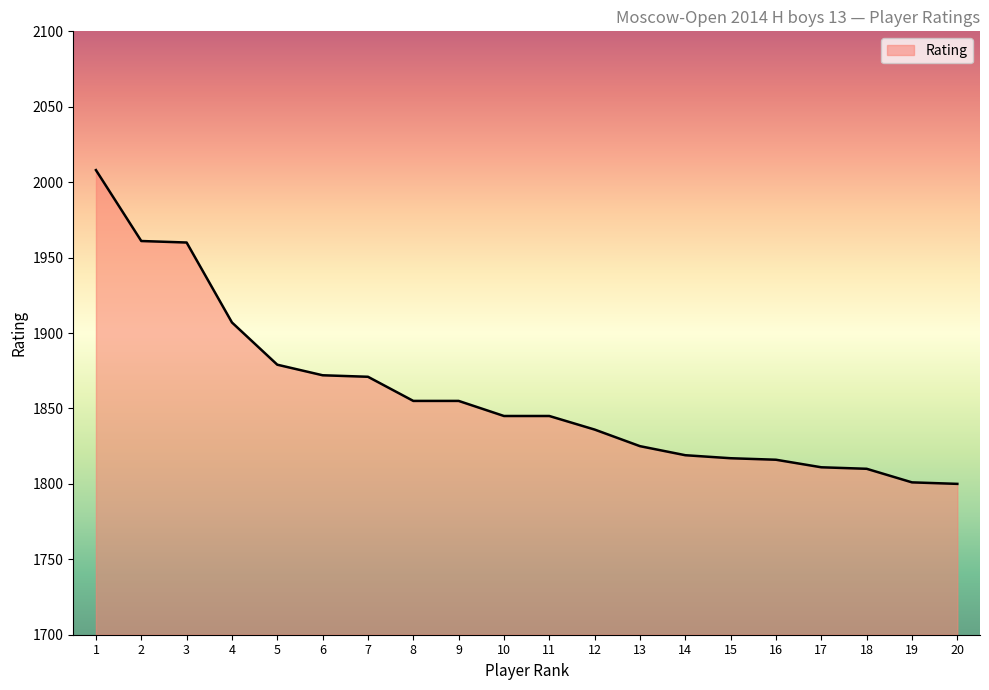

True or false: the data shows 1836 at 12.

True